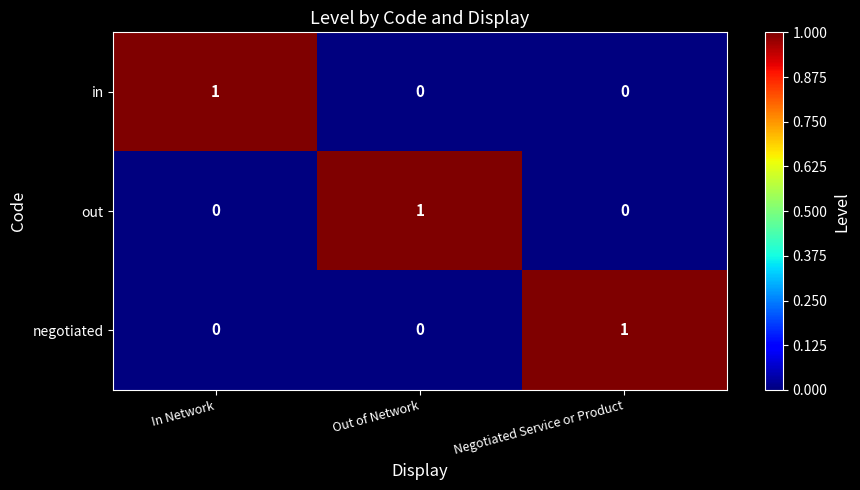

Is it true that out equals 0 at In Network?

True